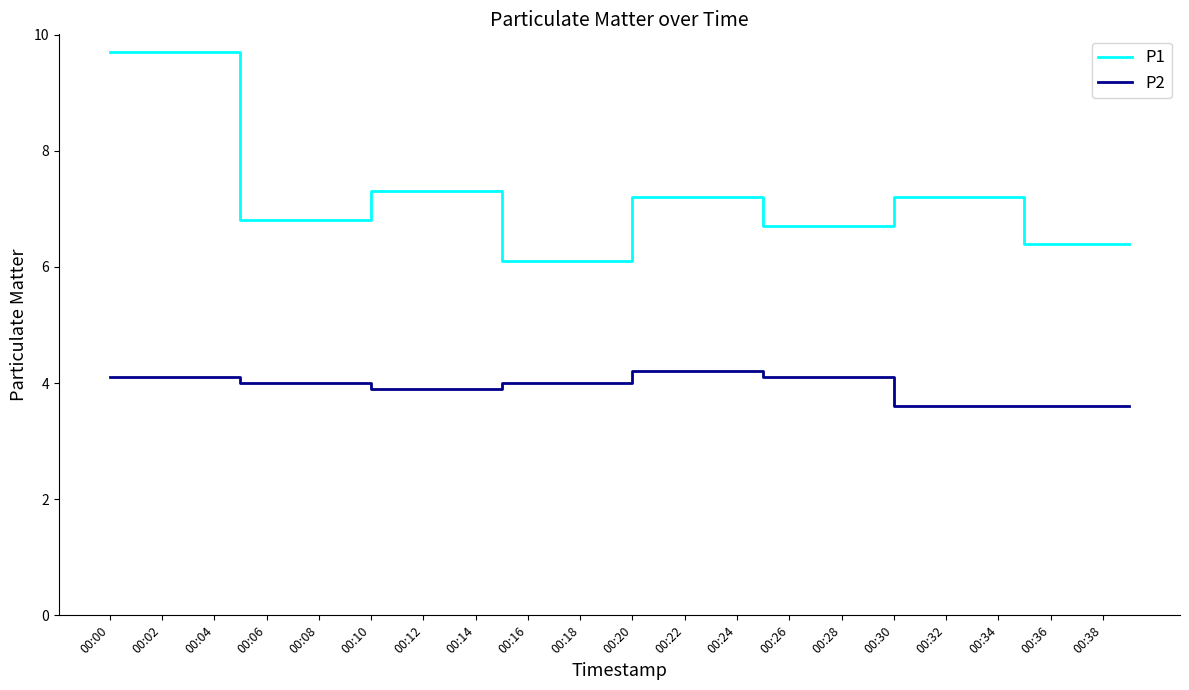

Which series has the largest total across all categories?

P1